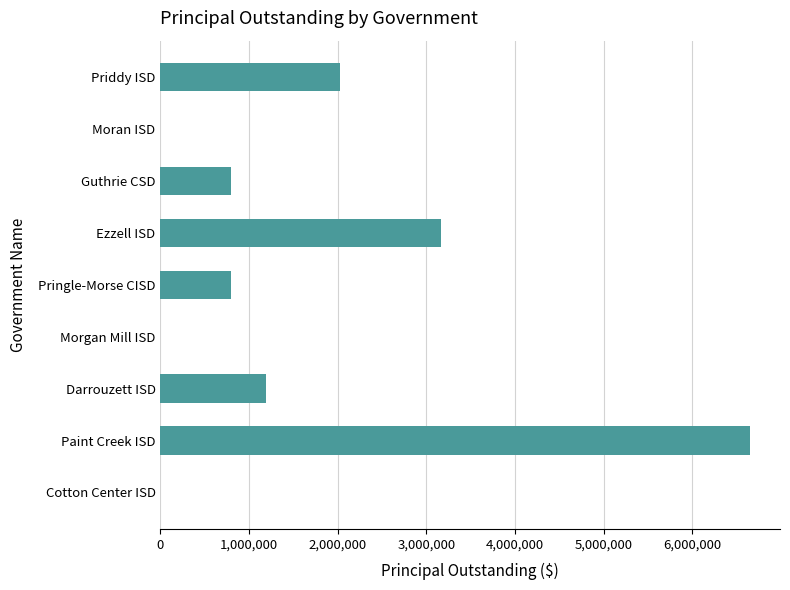

Is it true that the value at Priddy ISD is 3581269?

False